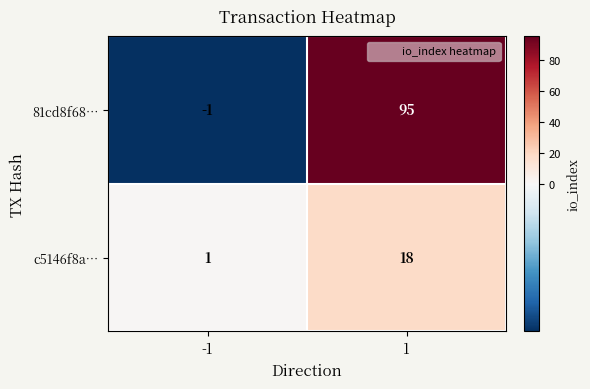

Reading left to right, extract all data points from this chart.

81cd8f68…: -1=-1	1=95
c5146f8a…: -1=1	1=18